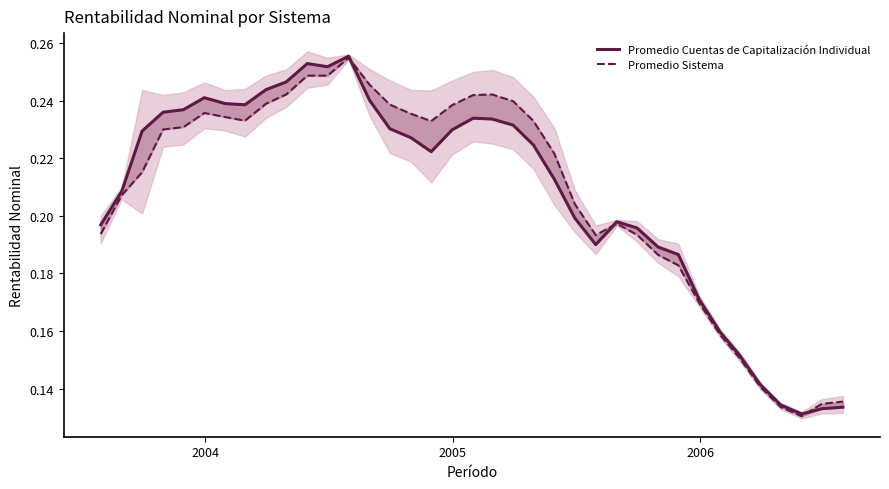

What is the greatest value displayed?

0.3